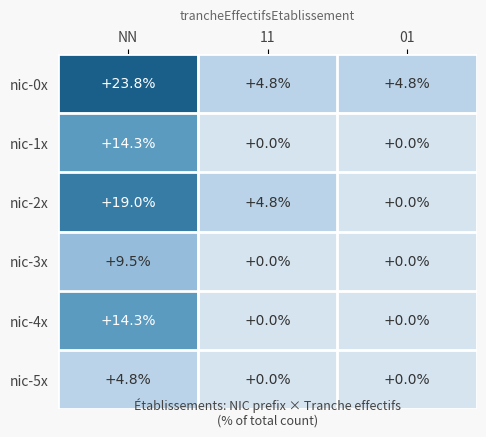

What is the difference between the maximum and minimum values in the nic-2x series?

19.0